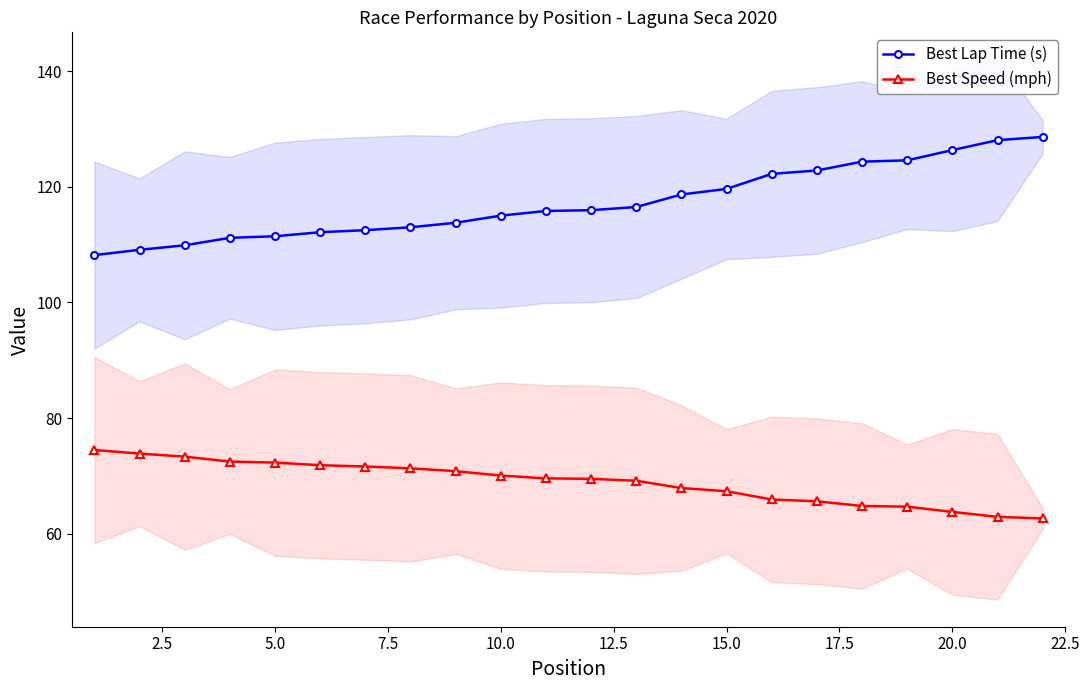

True or false: Best Speed (mph) and Best Lap Time (s) intersect in this chart.

False